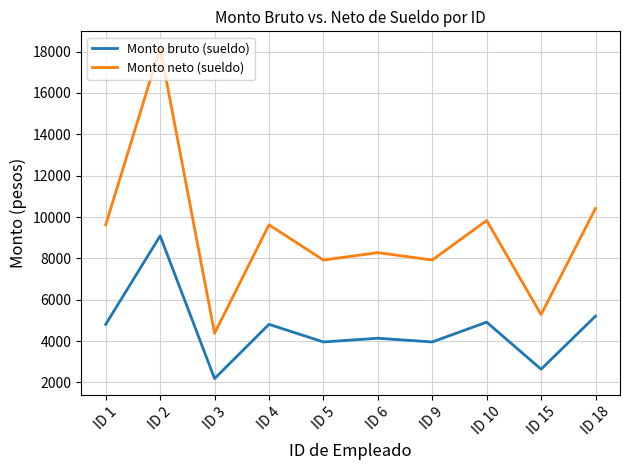

The value of Monto bruto (sueldo) at ID 6 is 4139.2. True or false?

True